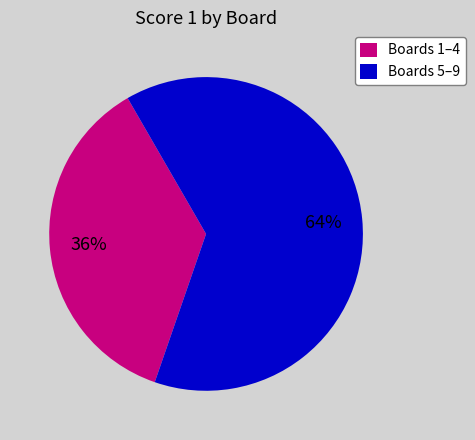

Rank the categories by value from lowest to highest.

Boards 1–4, Boards 5–9